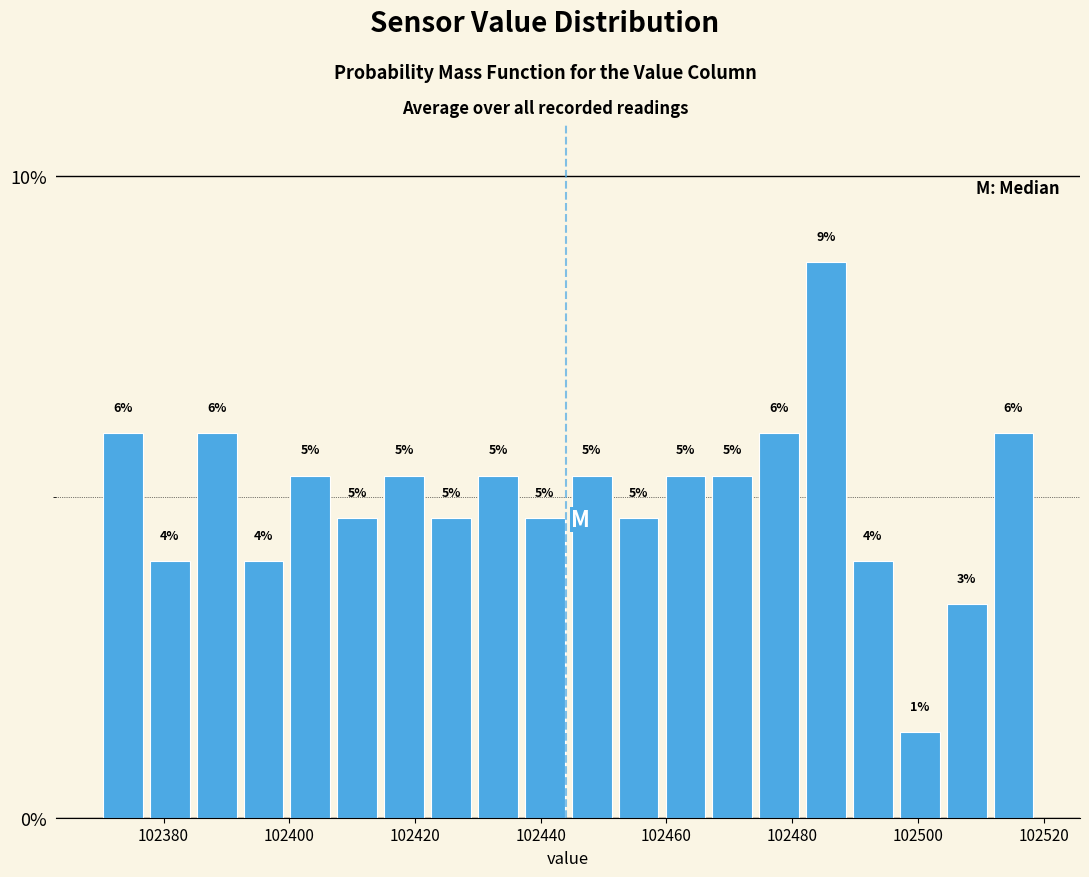

Around what value on the x-axis is the tallest bar? Give the approximate position of its centre, as read against the axis.

102486